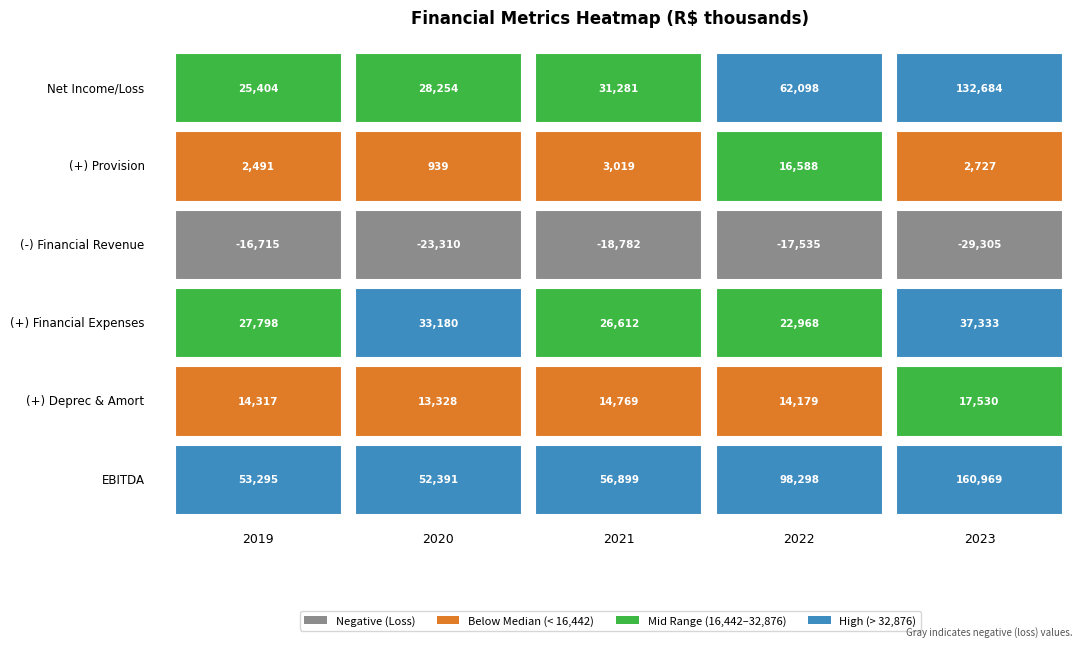

What is the difference between the maximum and minimum values in the (+) Financial Expenses series?

14365